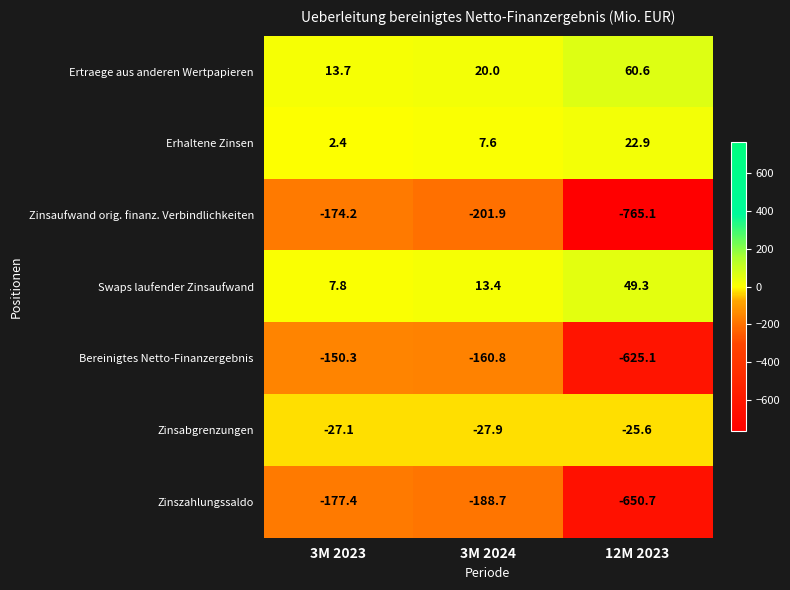

Which series has the widest spread of values?

Zinsaufwand orig. finanz. Verbindlichkeiten